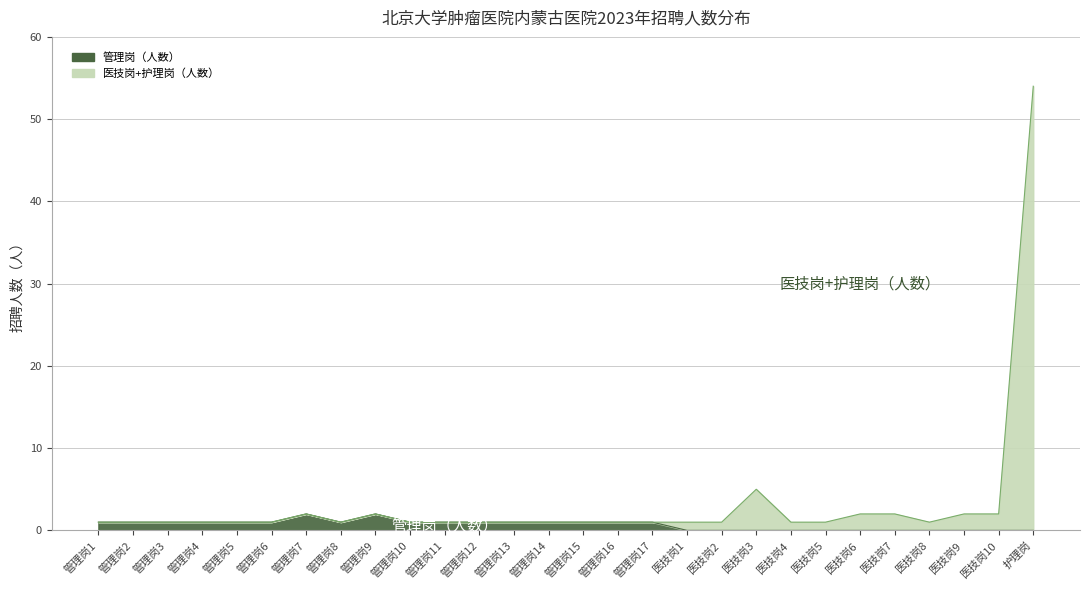

What is the difference between the second highest and second lowest values in the 医技岗+护理岗（人数） series?

4